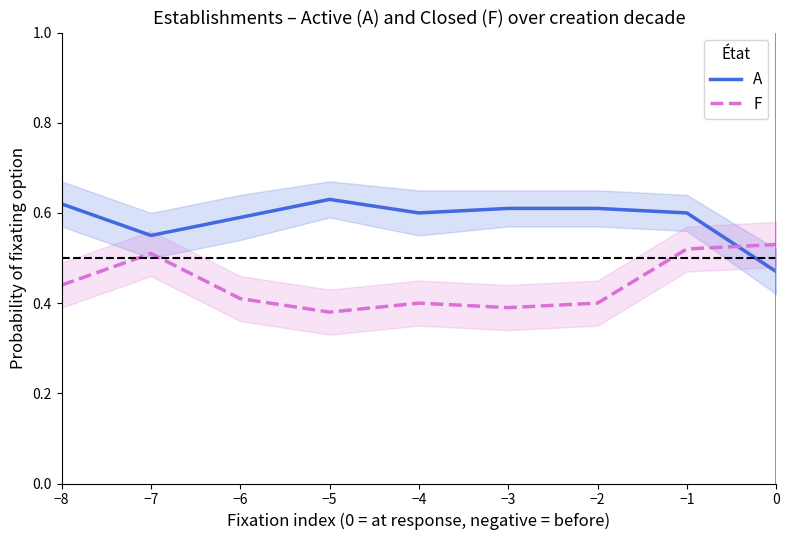

Which series ends up on top after the final intersection of A and F?

F